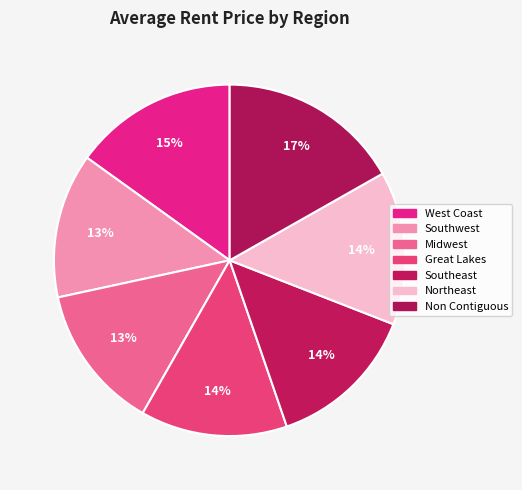

To the nearest percent, what is the difference between the West Coast and Non Contiguous slice percentages?

2%